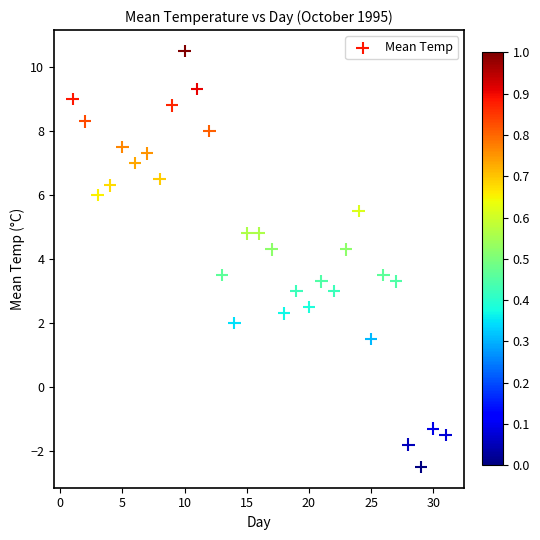

What is the range of Y values (max minus min)?

13.0